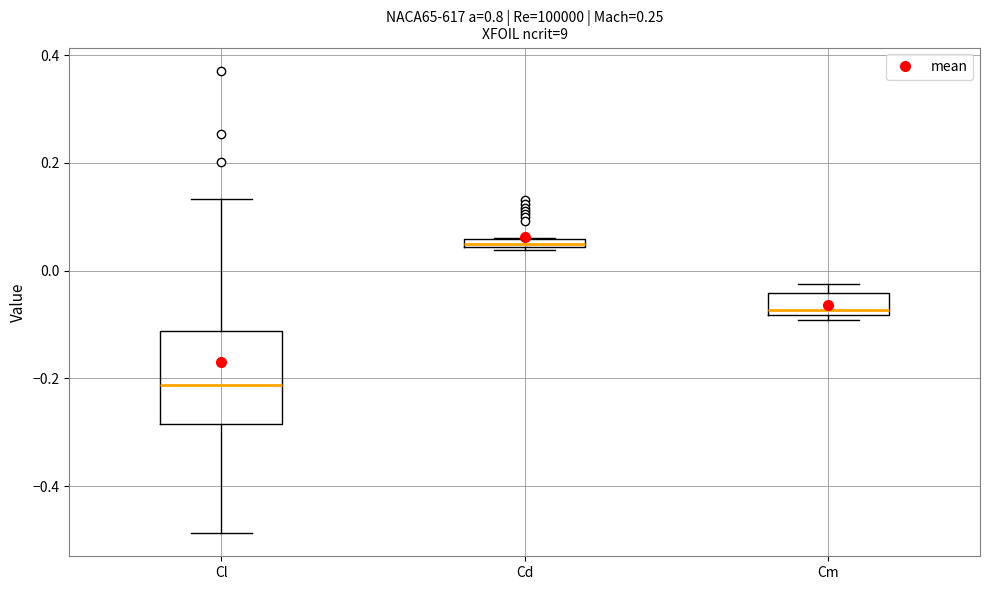

Where is the upper edge of the box for Cd on the y-axis? The values are not printed on the chart, so give them approximately, as read against the axis.

0.06